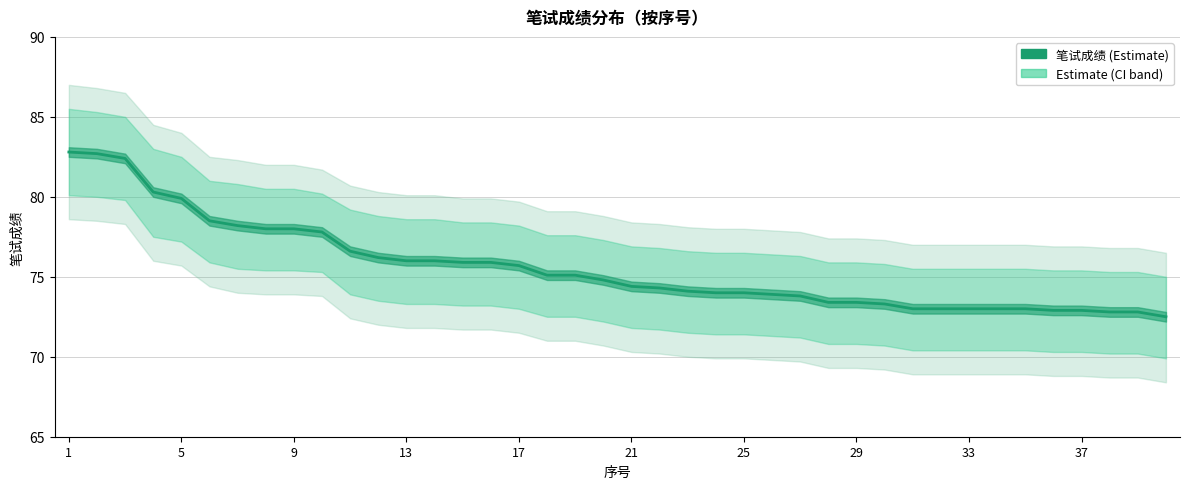

What is the minimum value shown in the chart?

72.5